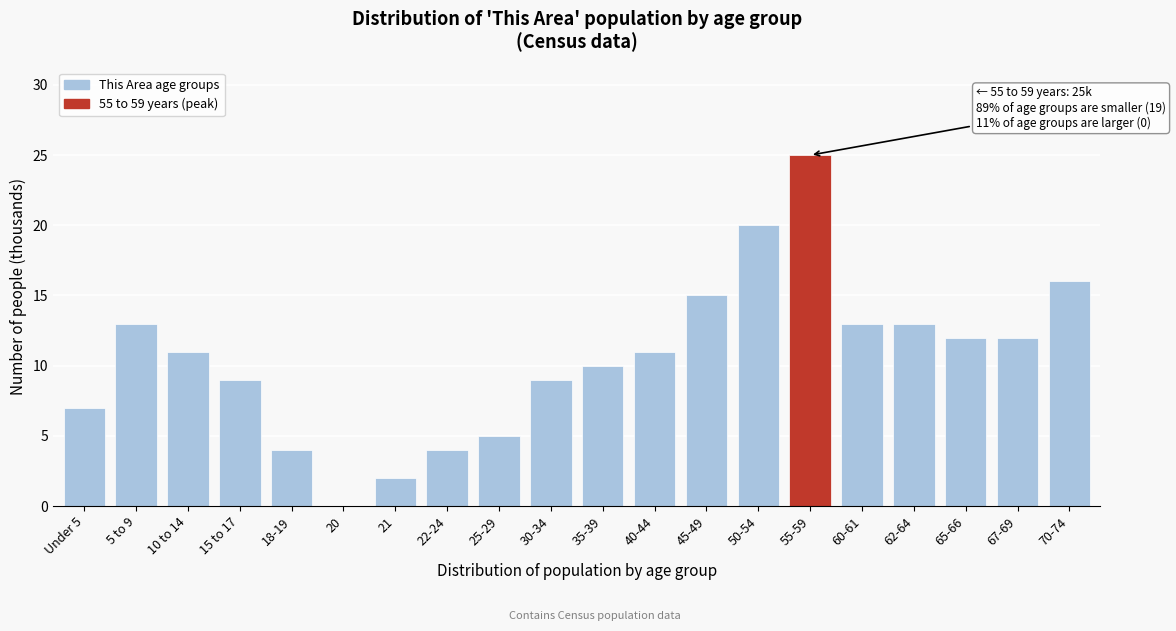

Reading left to right, list all the values displayed in this chart.

Under 5=7	5 to 9=13	10 to 14=11	15 to 17=9	18-19=4	20=0	21=2	22-24=4	25-29=5	30-34=9	35-39=10	40-44=11	45-49=15	50-54=20	55-59=25	60-61=13	62-64=13	65-66=12	67-69=12	70-74=16